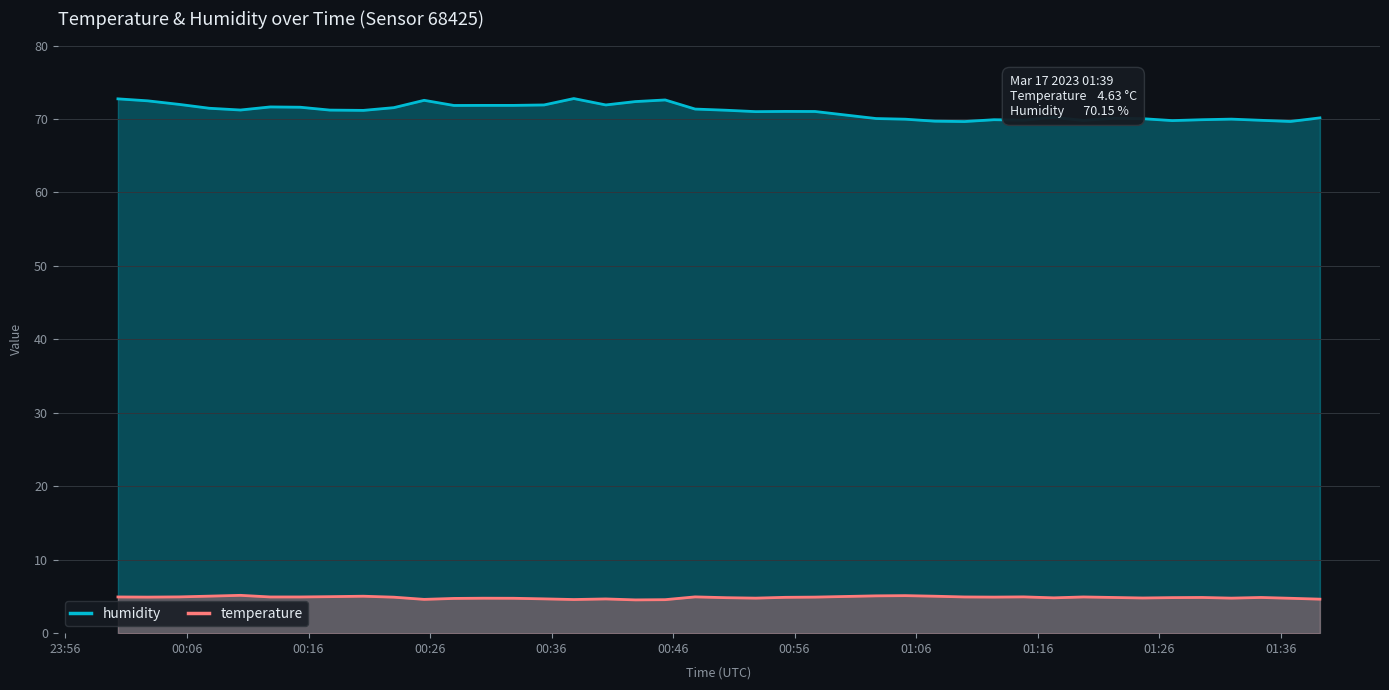

List the series in order of their peak value, highest first.

humidity, temperature